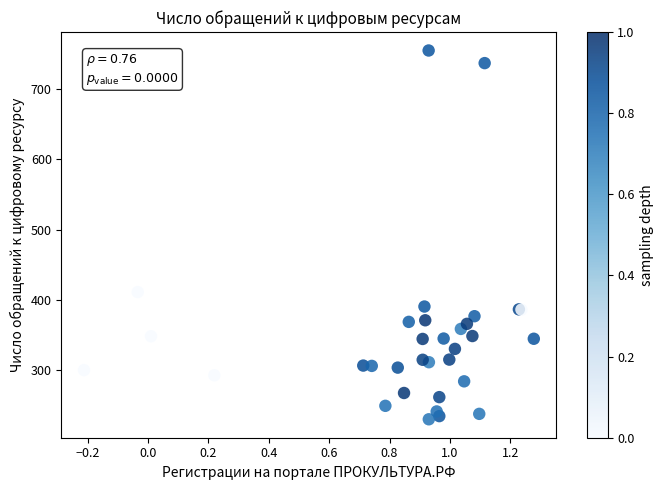

What Y value in the scatter plot is closest to 492?

410.9